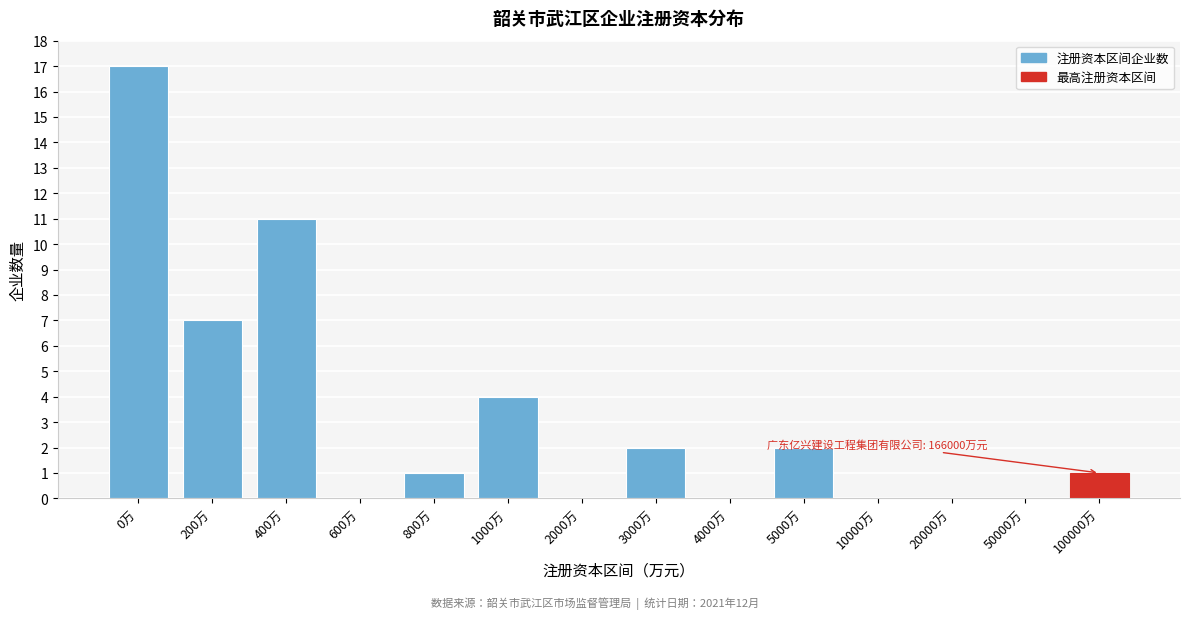

Reading right to left, list all the values displayed in this chart.

100000万=1	50000万=0	20000万=0	10000万=0	5000万=2	4000万=0	3000万=2	2000万=0	1000万=4	800万=1	600万=0	400万=11	200万=7	0万=17